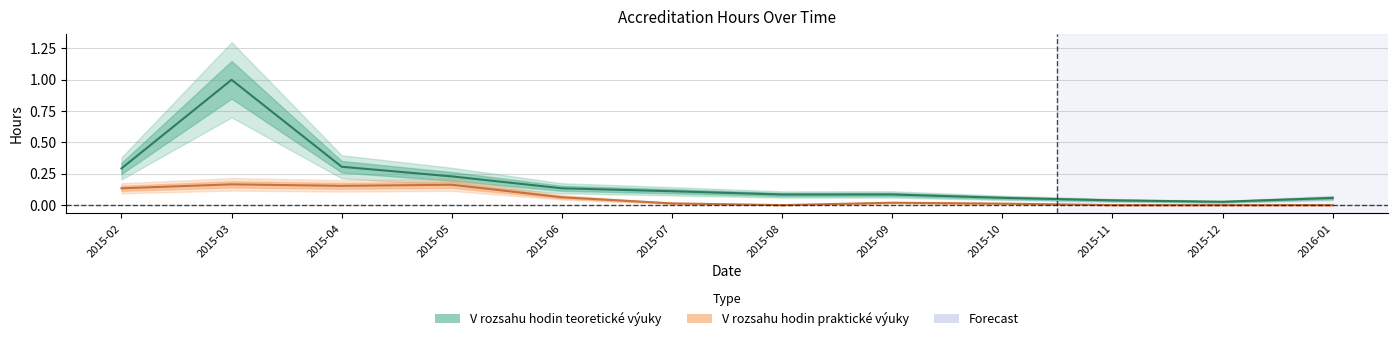

Which series changed the most between 2015-12 and 2016-01?

V rozsahu hodin teoretické výuky